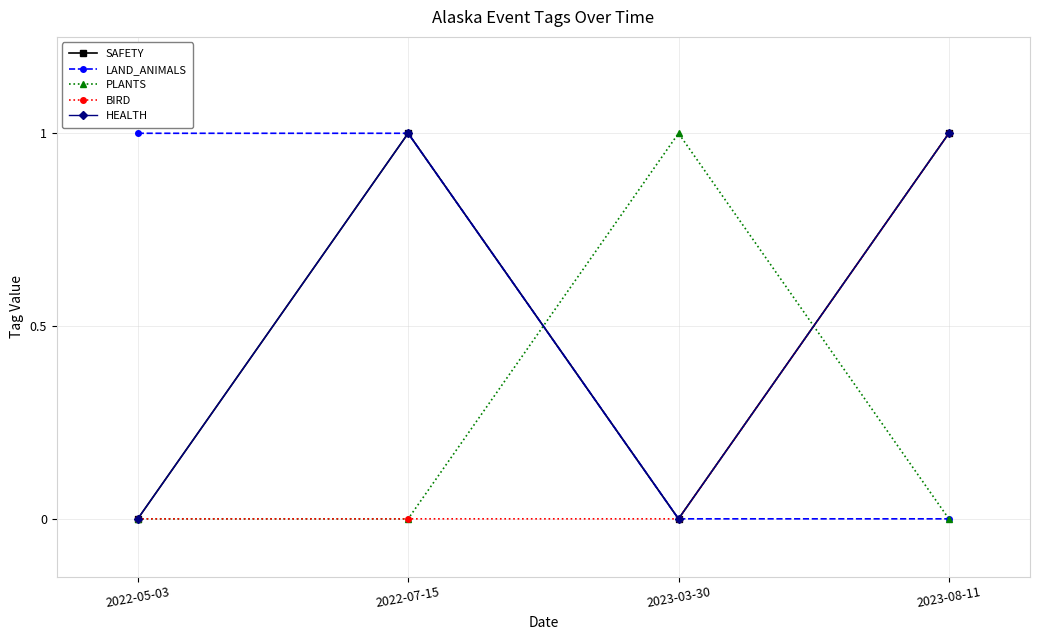

What is the total value across all series at 2022-07-15?

3